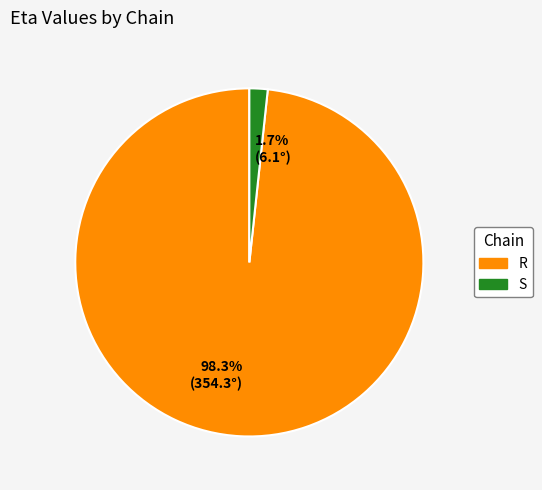

Is it true that S is 2% of the pie?

True